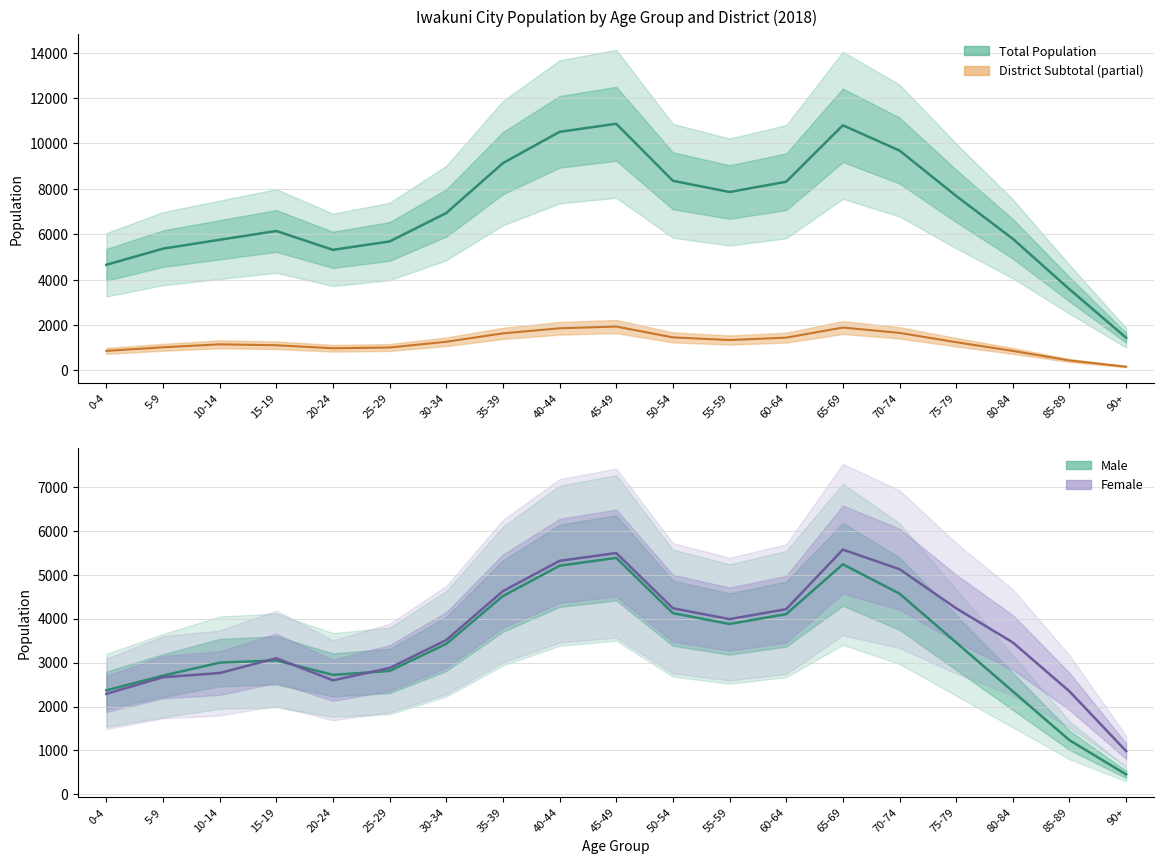

What is the total value across all series at 40-44?

22884